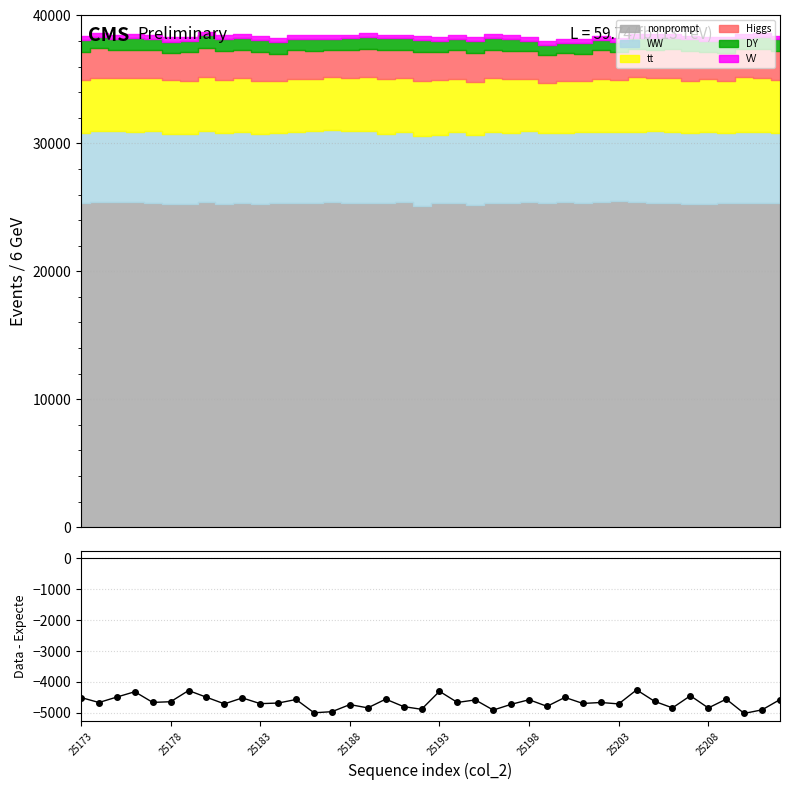

What is the greatest value displayed?

-4257.6